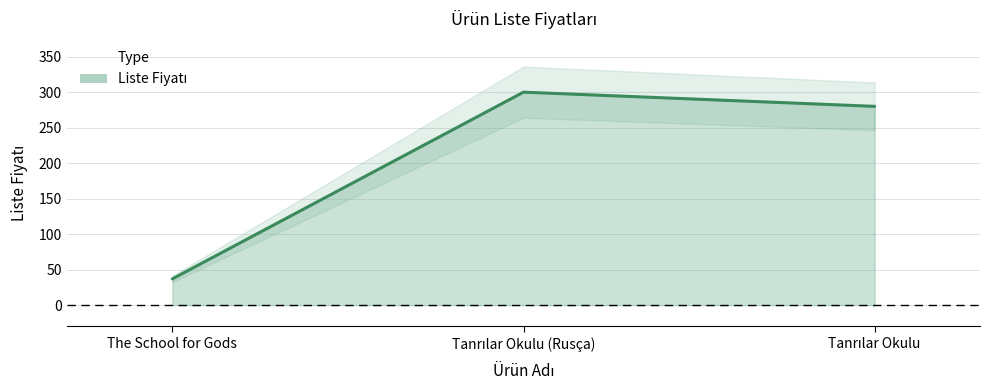

Does the chart display data point markers on the line(s)?

No